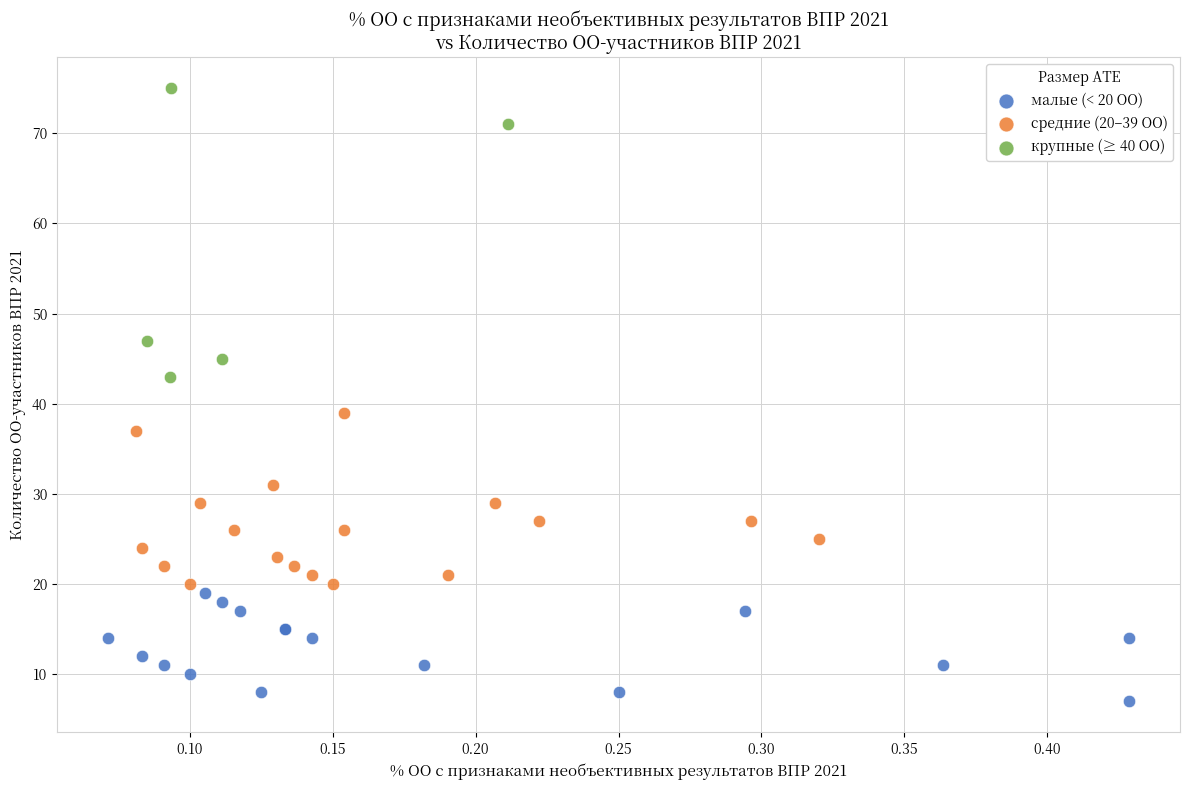

Which series has the widest spread of Y values?

крупные (≥ 40 ОО)